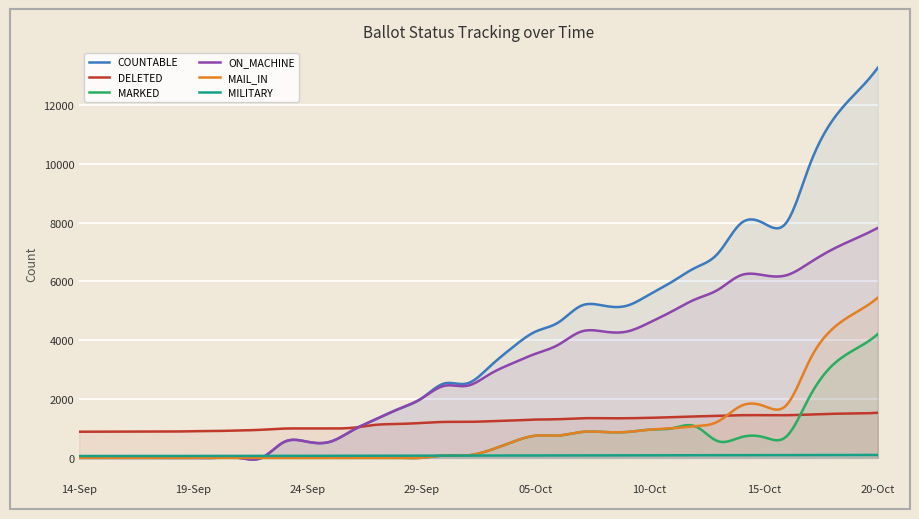

Reading right to left, extract all data points from this chart.

DELETED: 20-Oct=1534	19-Oct=1507	18-Oct=1498	17-Oct=1473	16-Oct=1450	15-Oct=1450	14-Oct=1450	13-Oct=1427	12-Oct=1409	11-Oct=1383	10-Oct=1361	09-Oct=1347	08-Oct=1347	07-Oct=1347	06-Oct=1314	05-Oct=1302	04-Oct=1269	03-Oct=1246	02-Oct=1222	30-Sep=1222	29-Sep=1186	28-Sep=1153	27-Sep=1123	26-Sep=1024	25-Sep=996	24-Sep=996	23-Sep=996	22-Sep=955	21-Sep=930	20-Sep=913	19-Sep=906	18-Sep=892	17-Sep=892	16-Sep=892	15-Sep=890	14-Sep=888
COUNTABLE: 20-Oct=13271	19-Oct=12379	18-Oct=11463	17-Oct=9932	16-Oct=8007	15-Oct=7979	14-Oct=7978	13-Oct=6958	12-Oct=6466	11-Oct=5997	10-Oct=5562	09-Oct=5174	08-Oct=5174	07-Oct=5174	06-Oct=4605	05-Oct=4294	04-Oct=3762	03-Oct=3110	02-Oct=2530	30-Sep=2530	29-Sep=2017	28-Sep=1661	27-Sep=1312	26-Sep=944	25-Sep=547	24-Sep=547	23-Sep=547	22-Sep=0	21-Sep=0	20-Sep=0	19-Sep=0	18-Sep=0	17-Sep=0	16-Sep=0	15-Sep=0	14-Sep=0
MARKED: 20-Oct=4211	19-Oct=3691	18-Oct=3140	17-Oct=2065	16-Oct=730	15-Oct=702	14-Oct=701	13-Oct=564	12-Oct=1074	11-Oct=1006	10-Oct=958	09-Oct=879	08-Oct=879	07-Oct=879	06-Oct=759	05-Oct=753	04-Oct=542	03-Oct=260	02-Oct=80	30-Sep=80	29-Sep=0	28-Sep=0	27-Sep=0	26-Sep=0	25-Sep=0	24-Sep=0	23-Sep=0	22-Sep=0	21-Sep=0	20-Sep=0	19-Sep=0	18-Sep=0	17-Sep=0	16-Sep=0	15-Sep=0	14-Sep=0
ON_MACHINE: 20-Oct=7823	19-Oct=7451	18-Oct=7086	17-Oct=6630	16-Oct=6212	15-Oct=6212	14-Oct=6212	13-Oct=5719	12-Oct=5392	11-Oct=4991	10-Oct=4604	09-Oct=4295	08-Oct=4295	07-Oct=4295	06-Oct=3846	05-Oct=3541	04-Oct=3220	03-Oct=2850	02-Oct=2450	30-Sep=2450	29-Sep=2017	28-Sep=1661	27-Sep=1312	26-Sep=944	25-Sep=547	24-Sep=547	23-Sep=547	22-Sep=0	21-Sep=0	20-Sep=0	19-Sep=0	18-Sep=0	17-Sep=0	16-Sep=0	15-Sep=0	14-Sep=0
MAIL_IN: 20-Oct=5448	19-Oct=4928	18-Oct=4377	17-Oct=3302	16-Oct=1795	15-Oct=1767	14-Oct=1766	13-Oct=1239	12-Oct=1074	11-Oct=1006	10-Oct=958	09-Oct=879	08-Oct=879	07-Oct=879	06-Oct=759	05-Oct=753	04-Oct=542	03-Oct=260	02-Oct=80	30-Sep=80	29-Sep=0	28-Sep=0	27-Sep=0	26-Sep=0	25-Sep=0	24-Sep=0	23-Sep=0	22-Sep=0	21-Sep=0	20-Sep=0	19-Sep=0	18-Sep=0	17-Sep=0	16-Sep=0	15-Sep=0	14-Sep=0
MILITARY: 20-Oct=98	19-Oct=95	18-Oct=95	17-Oct=93	16-Oct=91	15-Oct=91	14-Oct=91	13-Oct=89	12-Oct=87	11-Oct=87	10-Oct=86	09-Oct=84	08-Oct=84	07-Oct=84	06-Oct=82	05-Oct=82	04-Oct=80	03-Oct=77	02-Oct=74	30-Sep=74	29-Sep=74	28-Sep=73	27-Sep=69	26-Sep=68	25-Sep=67	24-Sep=67	23-Sep=67	22-Sep=66	21-Sep=65	20-Sep=64	19-Sep=63	18-Sep=62	17-Sep=62	16-Sep=62	15-Sep=62	14-Sep=62